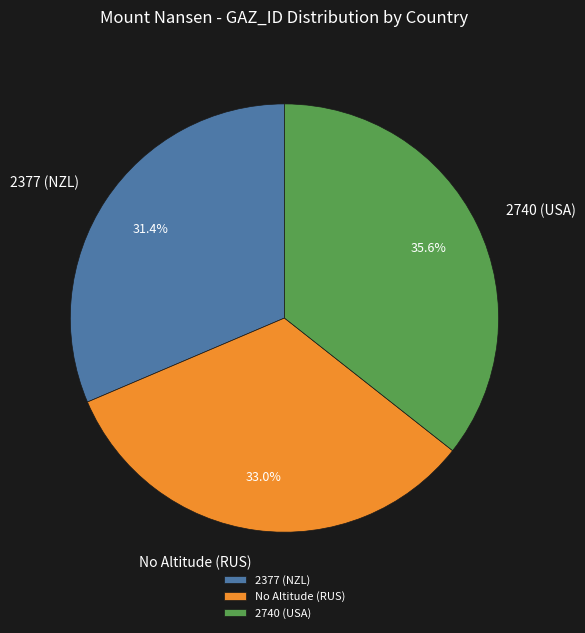

True or false: 2377 (NZL) accounts for 31% of the total.

True